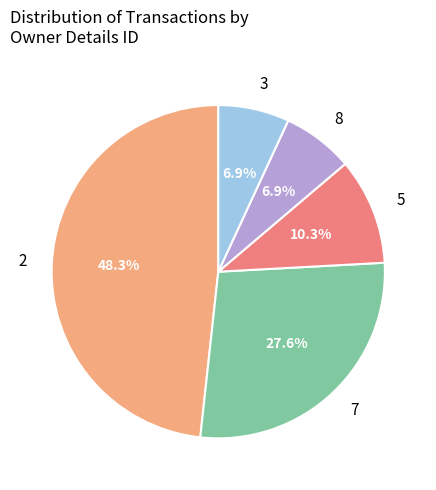

To the nearest percent, what portion does 2 represent?

48%